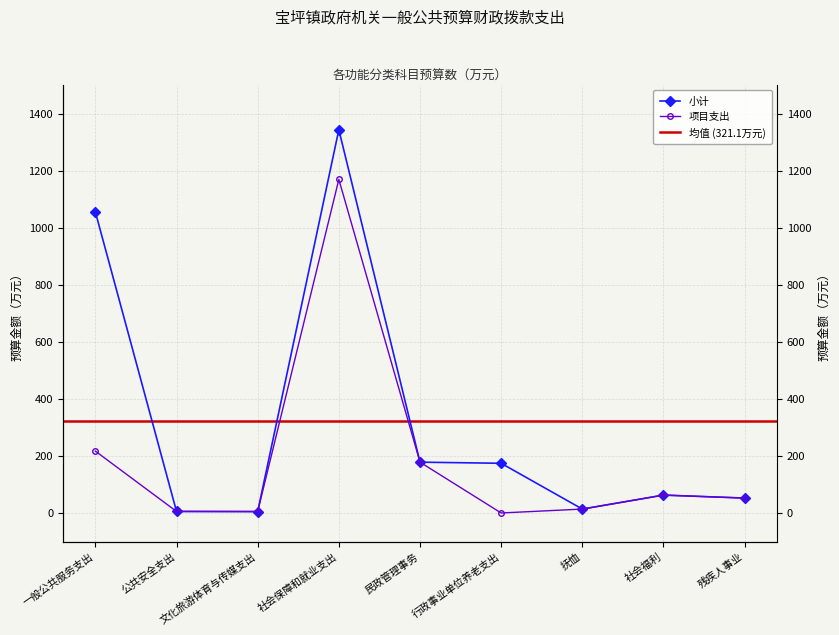

How many data points in 小计 are less than 62?

4